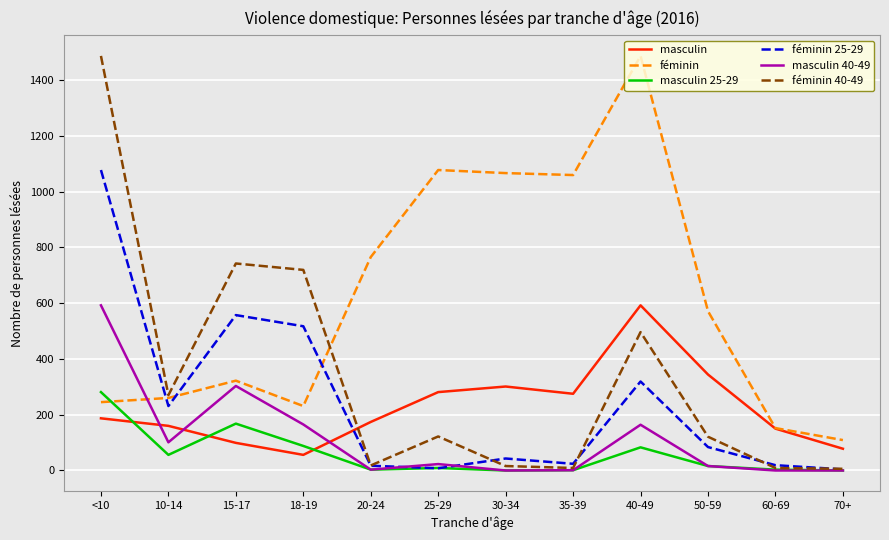

What is the maximum value shown in the chart?

1486